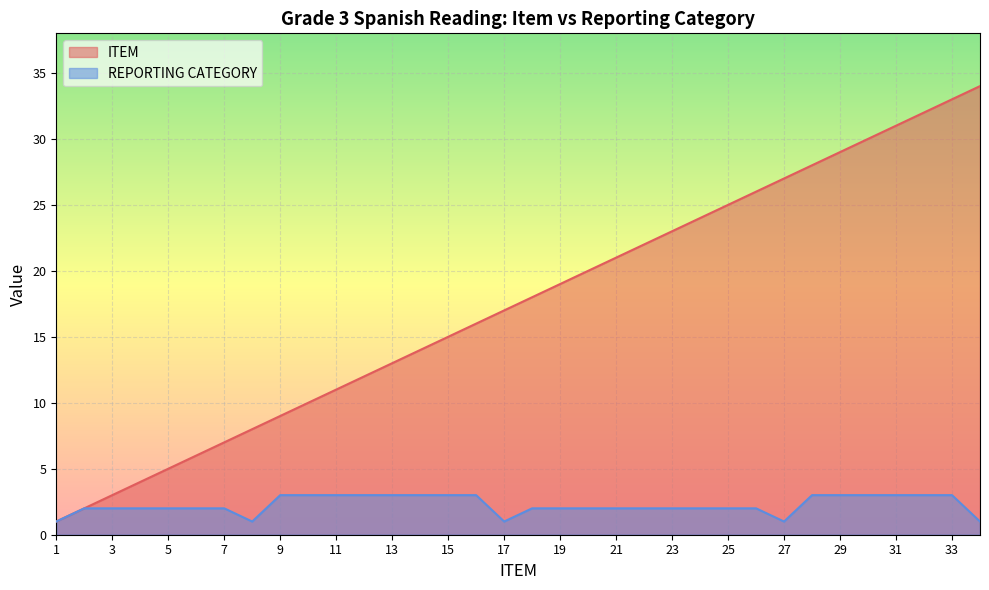

Count the number of categories in the chart.

34